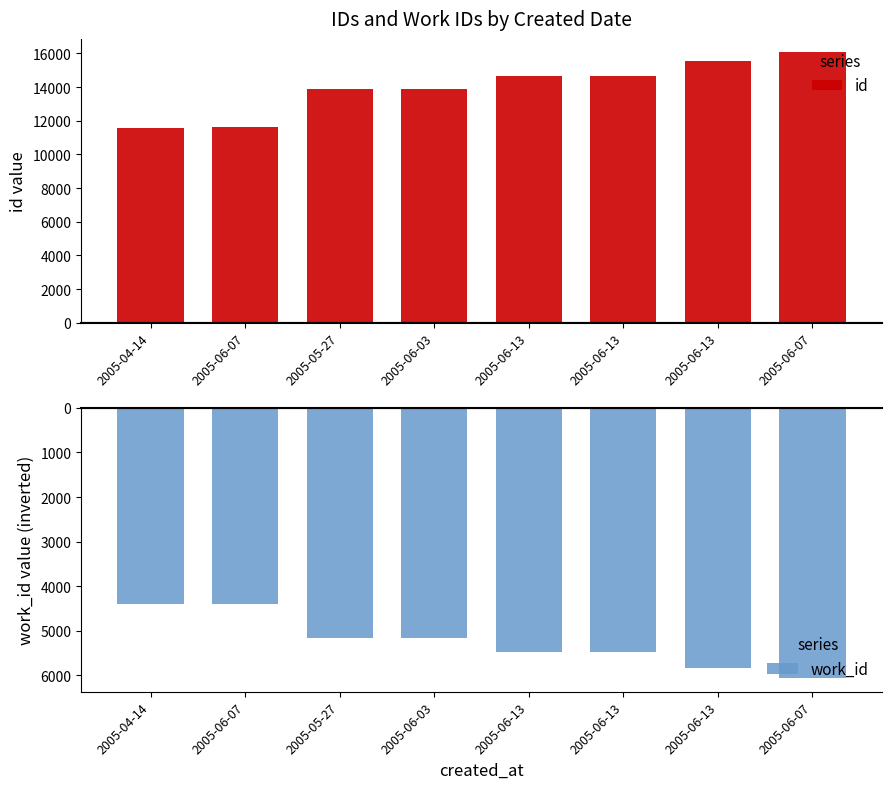

Does the chart contain stacked bars?

No